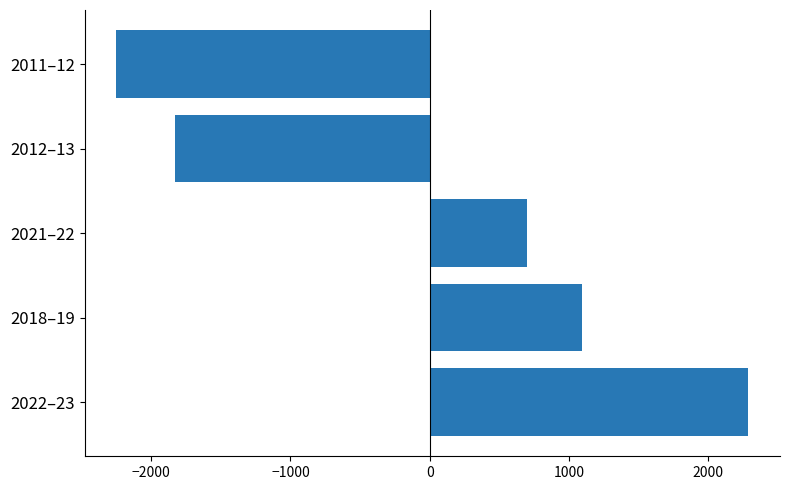

Read the value at 2018–19.

1095.4